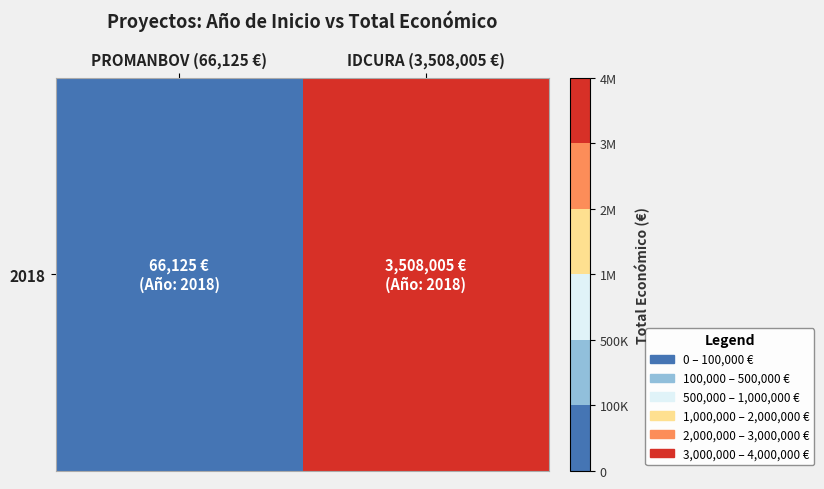

The chart shows a value of 5024766 at IDCURA (3,508,005 €). True or false?

False